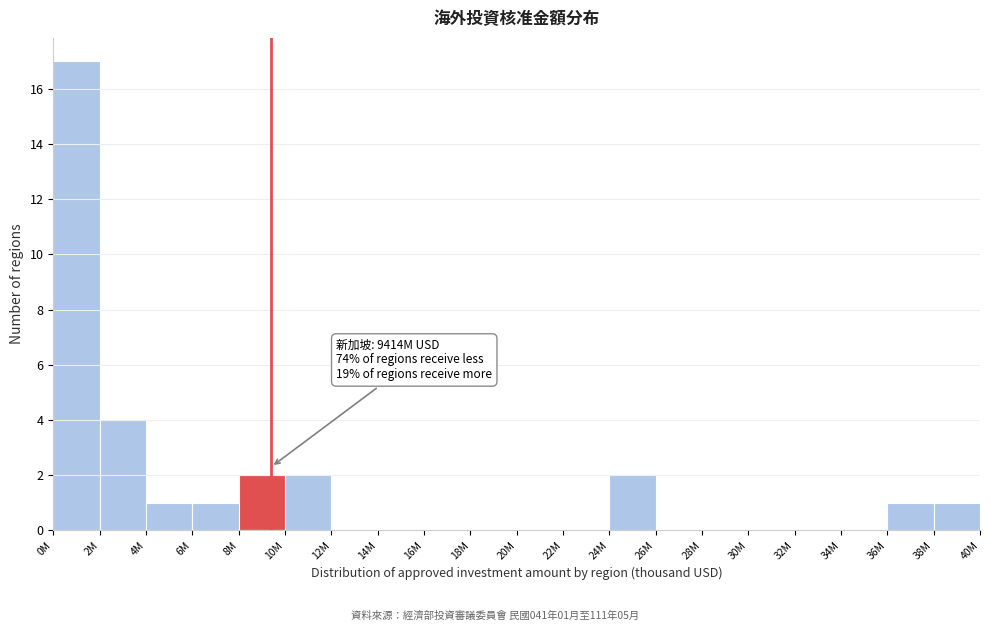

Reading left to right, list all the values displayed in this chart.

0M=17	2M=4	4M=1	6M=1	8M=2	10M=2	12M=0	14M=0	16M=0	18M=0	20M=0	22M=0	24M=2	26M=0	28M=0	30M=0	32M=0	34M=0	36M=1	38M=1